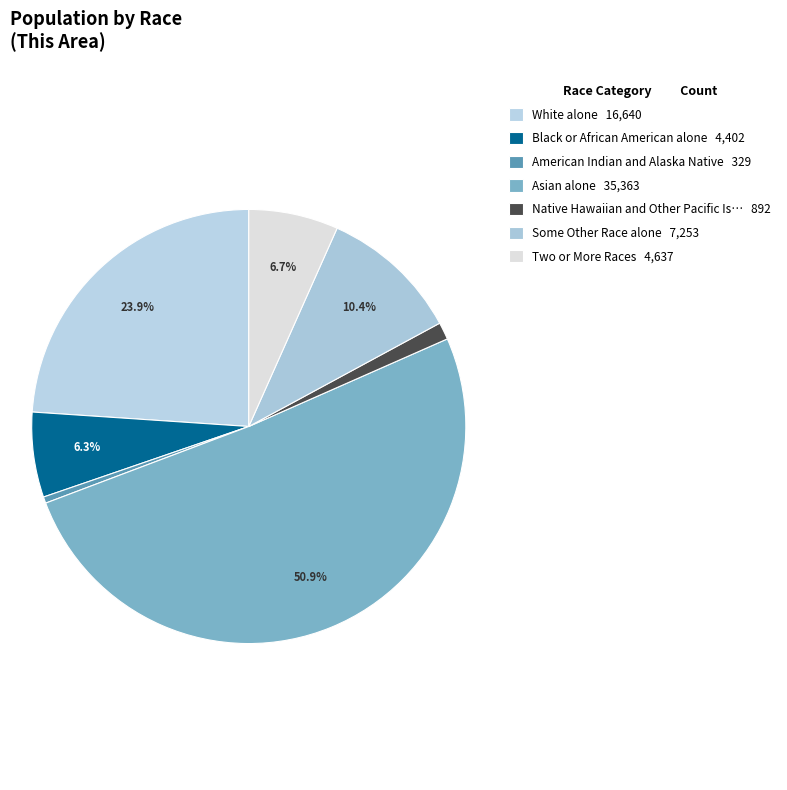

How many slices are in this pie chart?

7